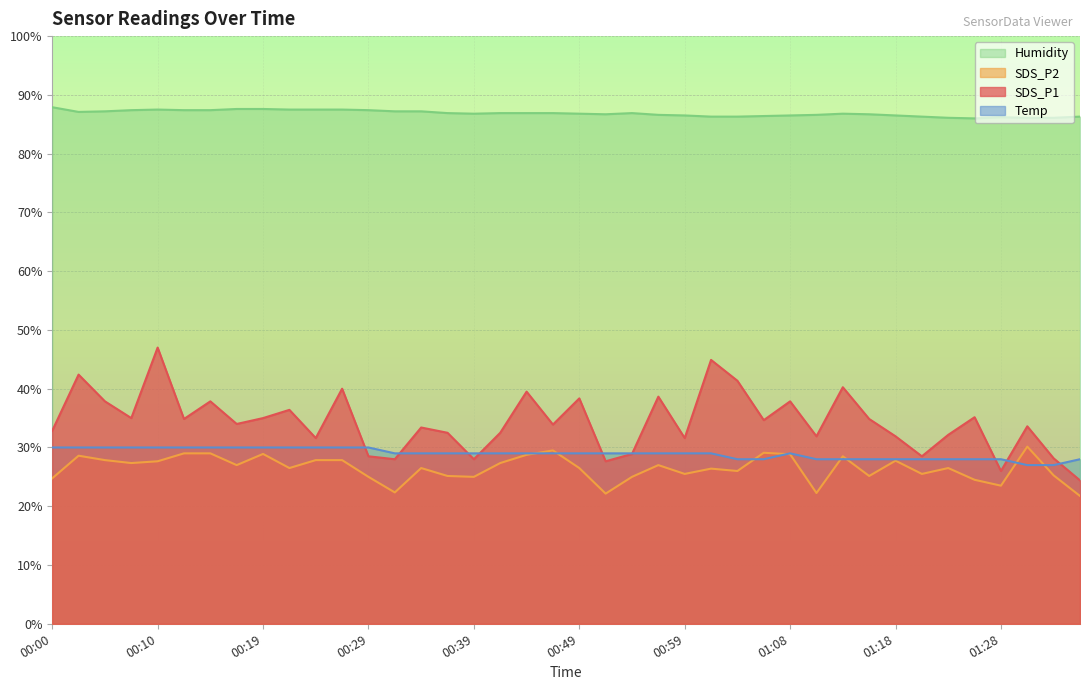

List the series in order of their peak value, lowest first.

Temp, SDS_P2, SDS_P1, Humidity